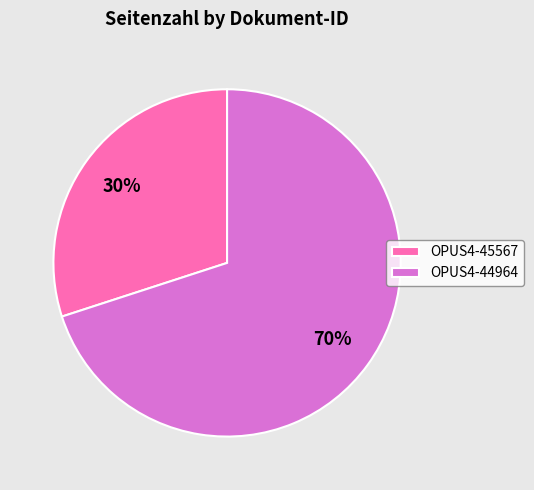

True or false: OPUS4-44964 accounts for 70% of the total.

True